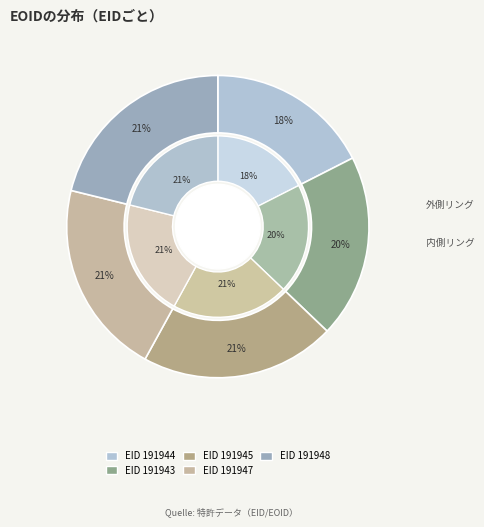

To the nearest percent, what is the difference between the largest and smallest slice percentages?

4%